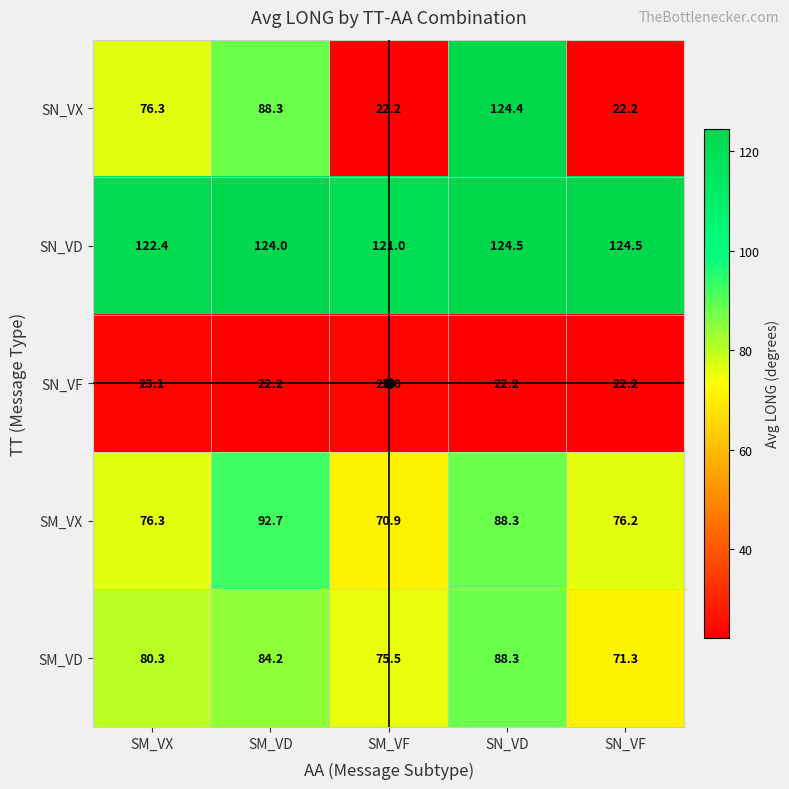

Which category has the lowest value in the SN_VD series?

SM_VF